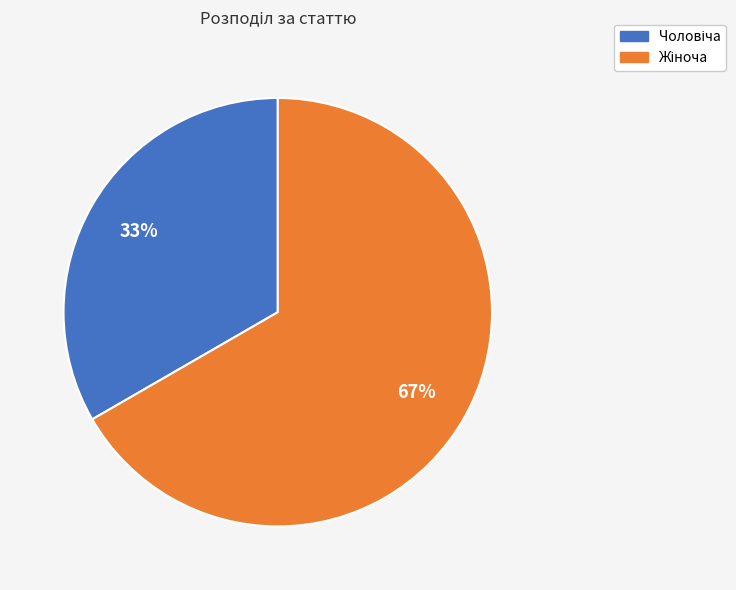

Does any single category account for the majority?

Yes